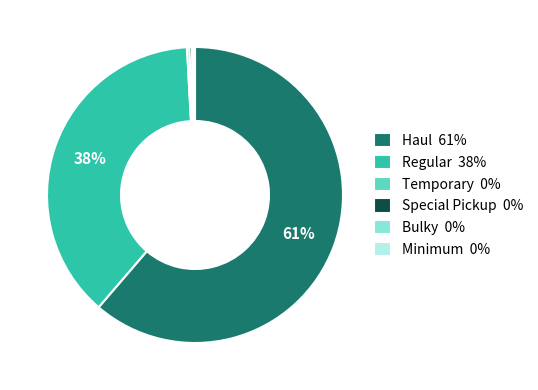

True or false: Haul 61% accounts for 61% of the total.

True